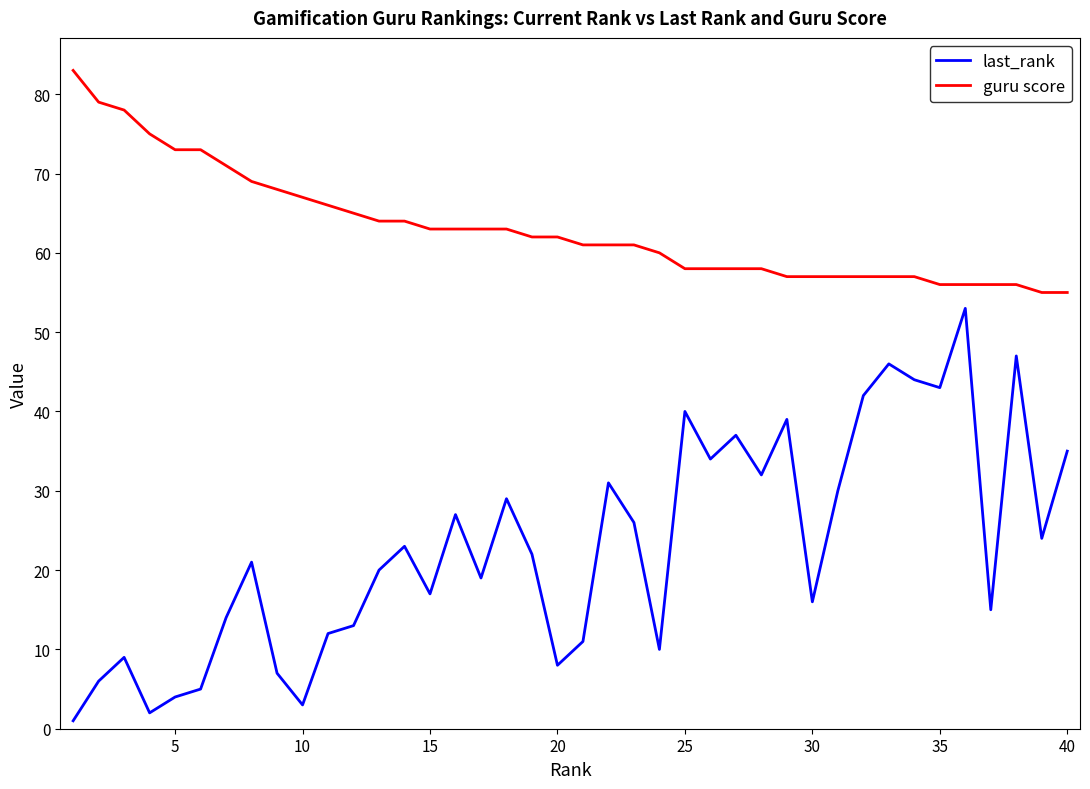

How many distinct data groups are displayed?

2